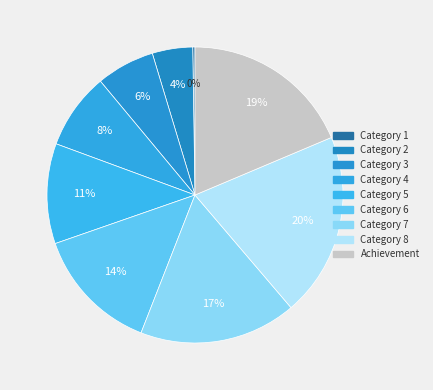

True or false: Achievement accounts for 19% of the total.

True